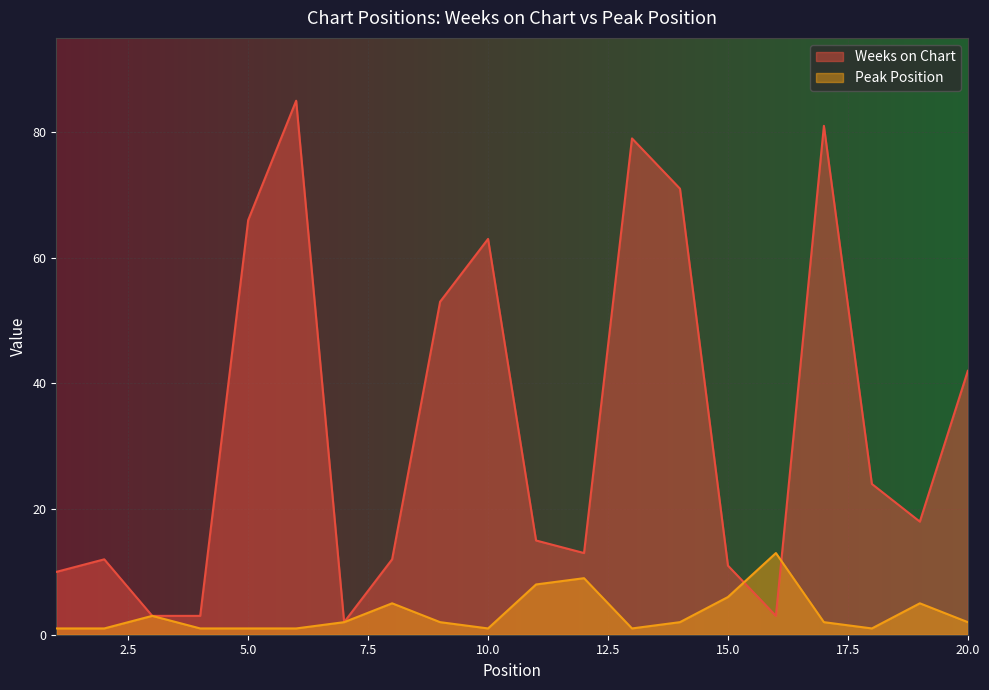

List the labels in order of Peak Position value, smallest first.

1, 2, 4, 5, 6, 10, 13, 18, 7, 9, 14, 17, 20, 3, 8, 19, 15, 11, 12, 16